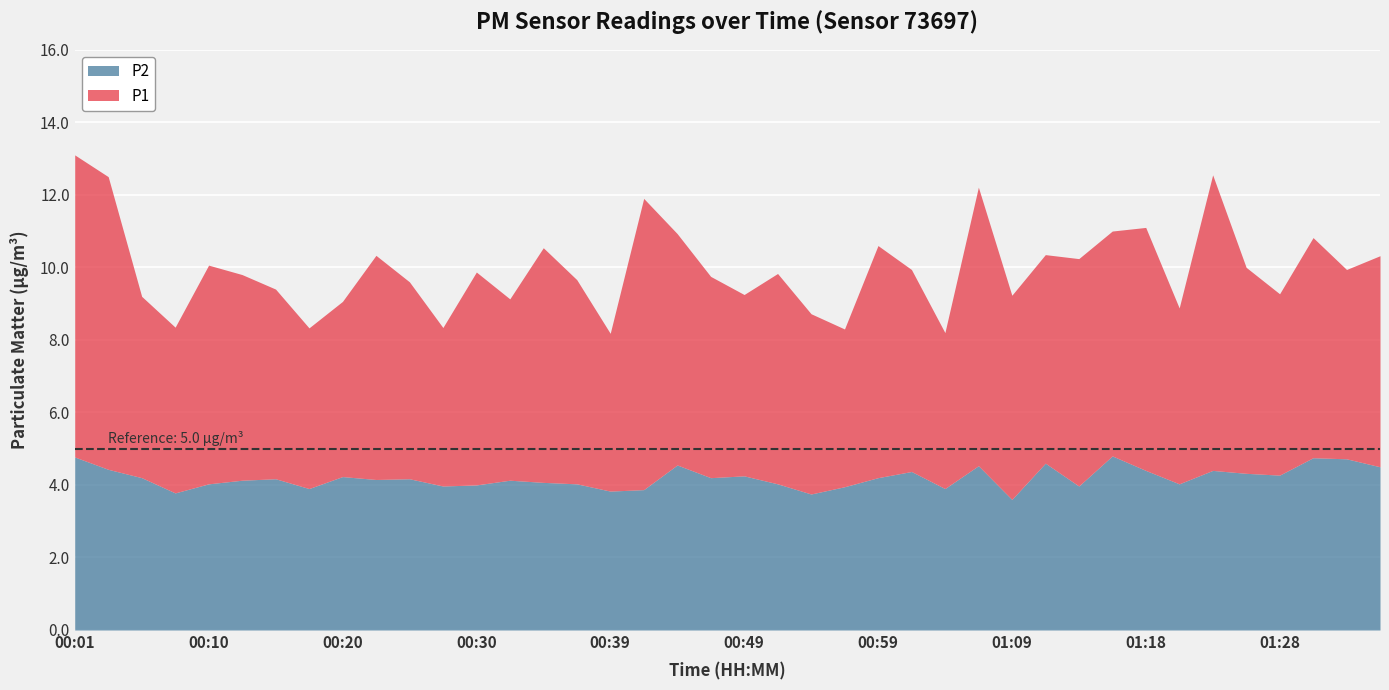

What is the difference between the maximum and minimum values in the P2 series?

1.2